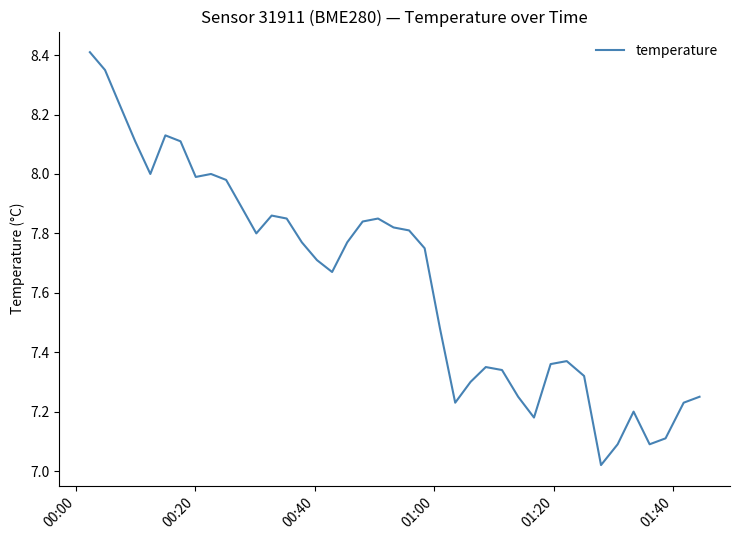

True or false: the data has more than 2 interior local peaks.

True